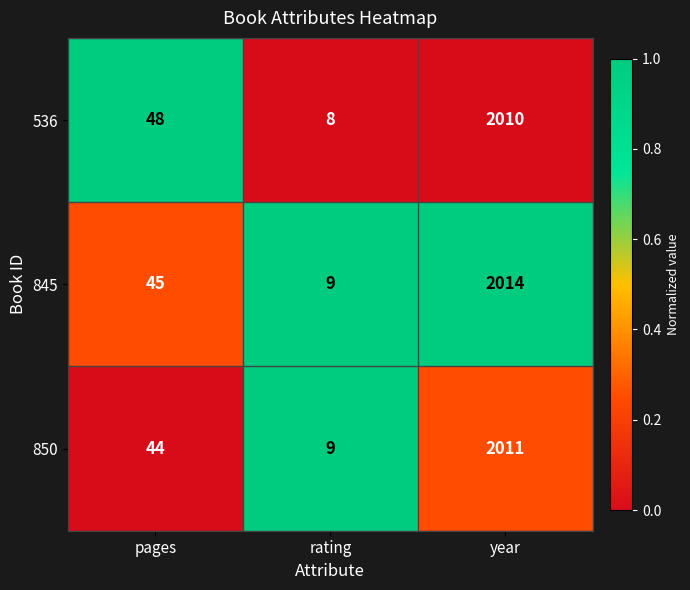

List the series in order of their peak value, lowest first.

536, 850, 845